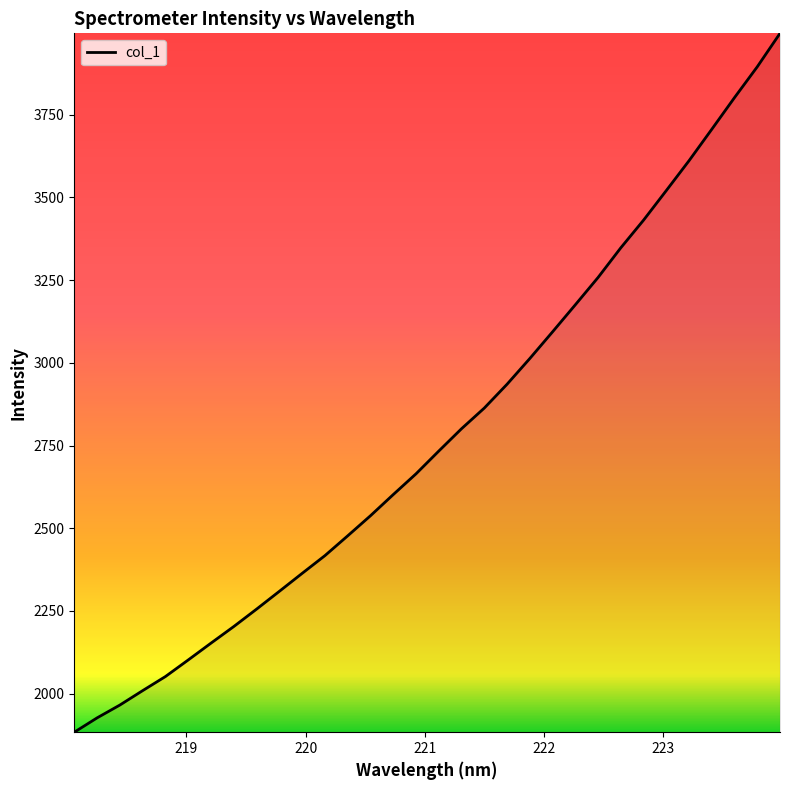

What is the difference between the maximum and minimum values?

2111.5